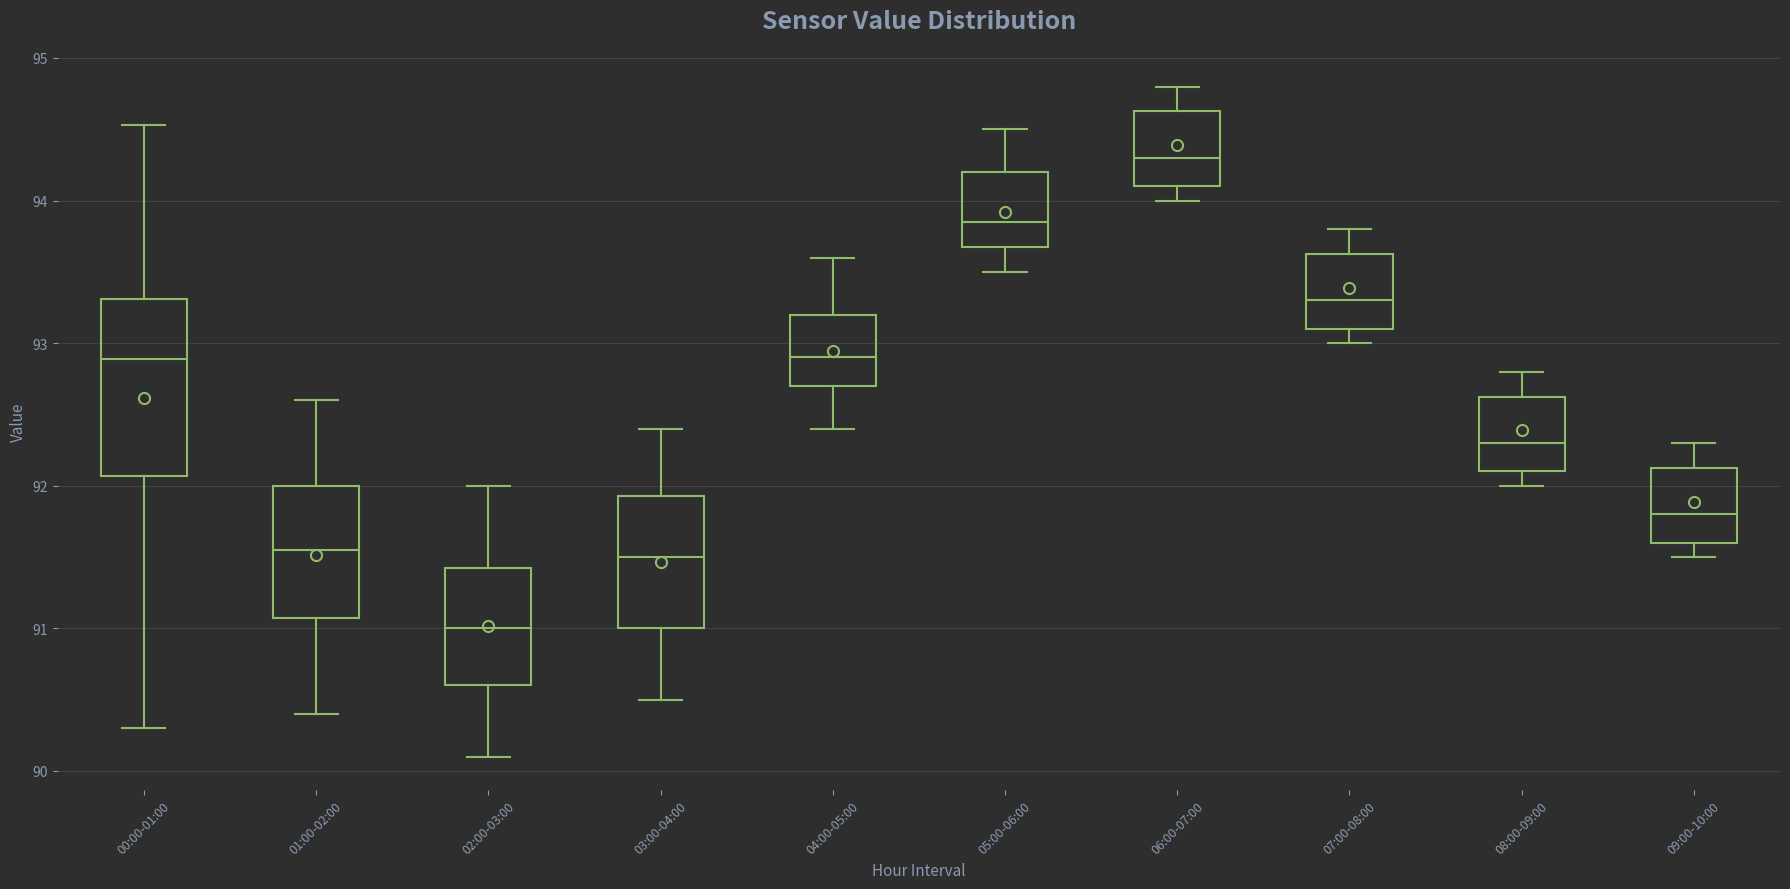

Reading left to right, read every box against the y-axis: the position of its median line, the range the box covers, and the ends of its whiskers. The values are not printed on the chart, so give them approximately, as read against the axis.

00:00-01:00: median 92.9, box 92.1 to 93.3, whiskers 90.3 to 94.5
01:00-02:00: median 91.6, box 91.1 to 92.0, whiskers 90.4 to 92.6
02:00-03:00: median 91.0, box 90.6 to 91.4, whiskers 90.1 to 92.0
03:00-04:00: median 91.5, box 91.0 to 91.9, whiskers 90.5 to 92.4
04:00-05:00: median 92.9, box 92.7 to 93.2, whiskers 92.4 to 93.6
05:00-06:00: median 93.9, box 93.7 to 94.2, whiskers 93.5 to 94.5
06:00-07:00: median 94.3, box 94.1 to 94.6, whiskers 94.0 to 94.8
07:00-08:00: median 93.3, box 93.1 to 93.6, whiskers 93.0 to 93.8
08:00-09:00: median 92.3, box 92.1 to 92.6, whiskers 92.0 to 92.8
09:00-10:00: median 91.8, box 91.6 to 92.1, whiskers 91.5 to 92.3